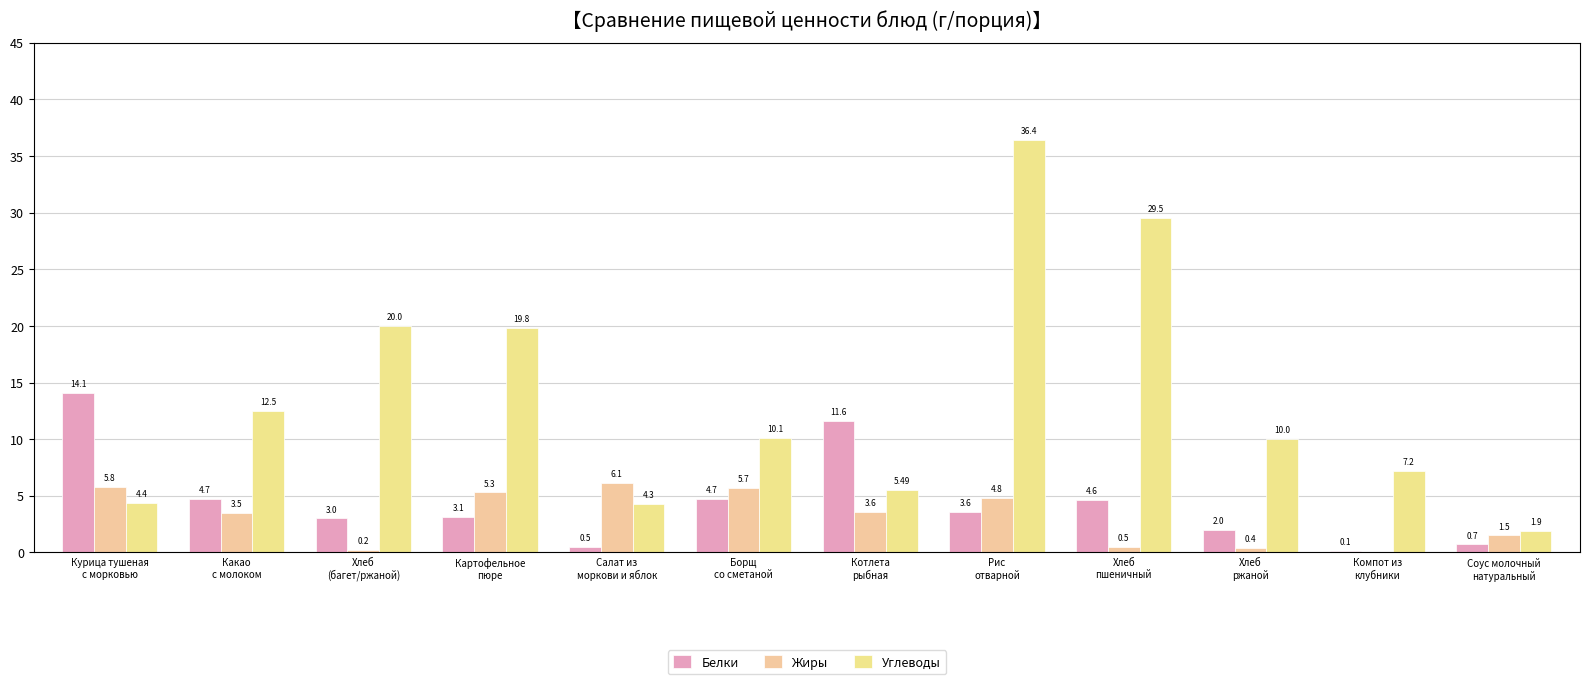

Is the value of Белки at Хлеб
ржаной greater than the value of Углеводы at Хлеб
(багет/ржаной)?

No